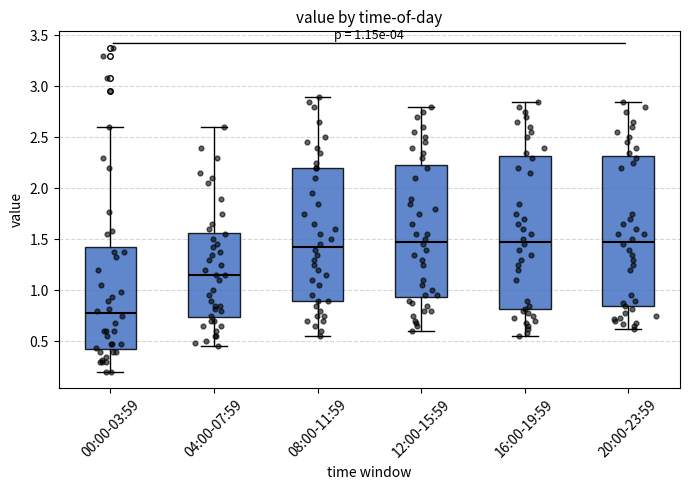

Which box's median line is the lowest?

00:00-03:59